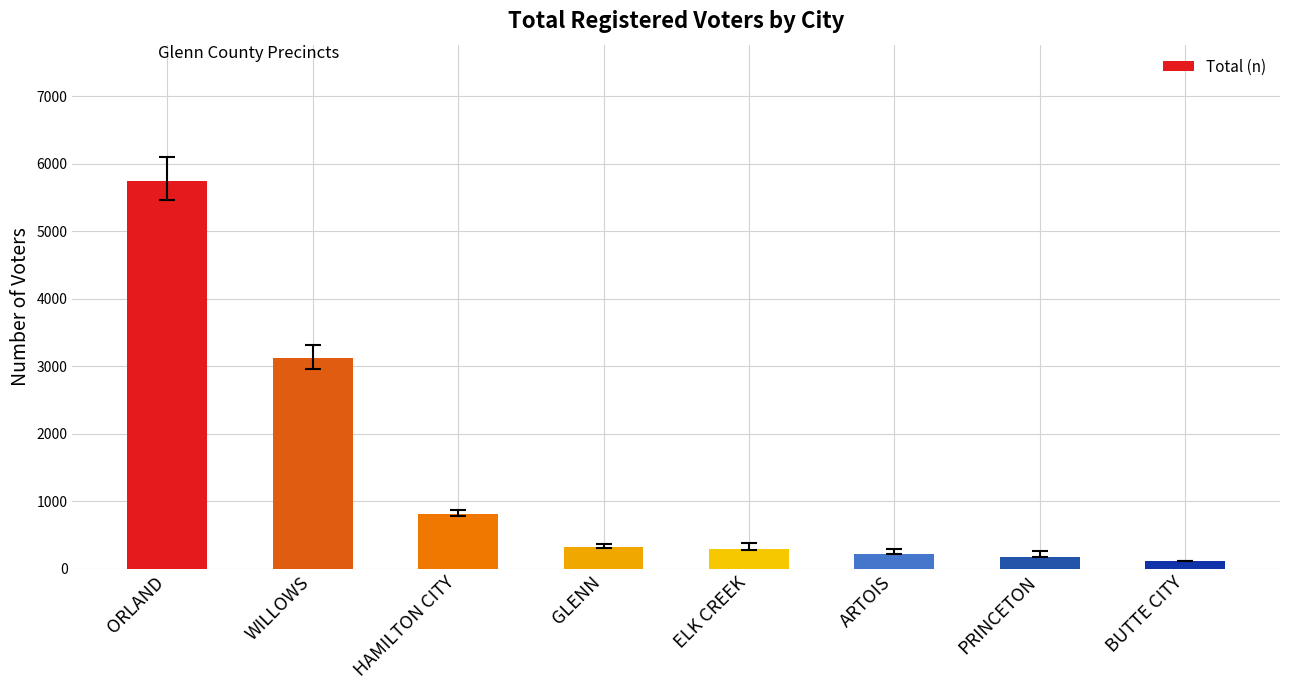

Are the bars horizontal?

No